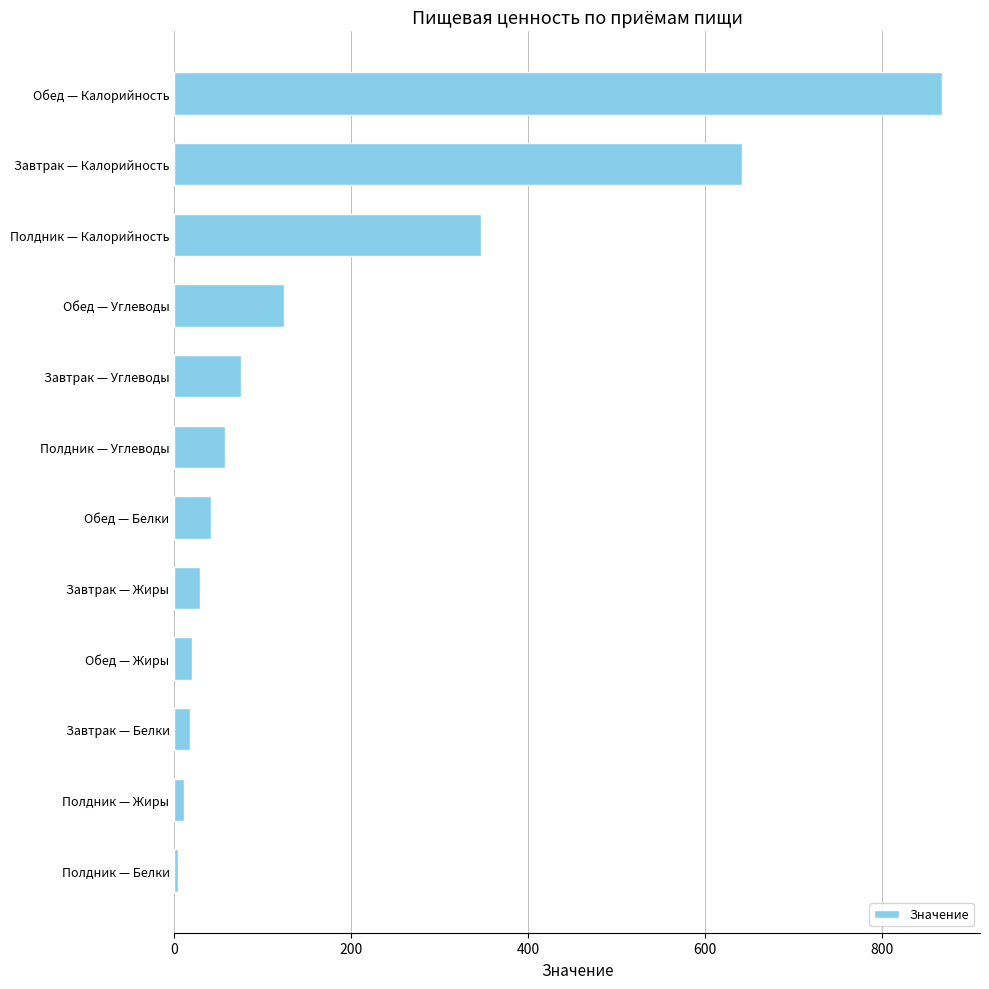

What is the value of the 3rd bar from the top?

347.0